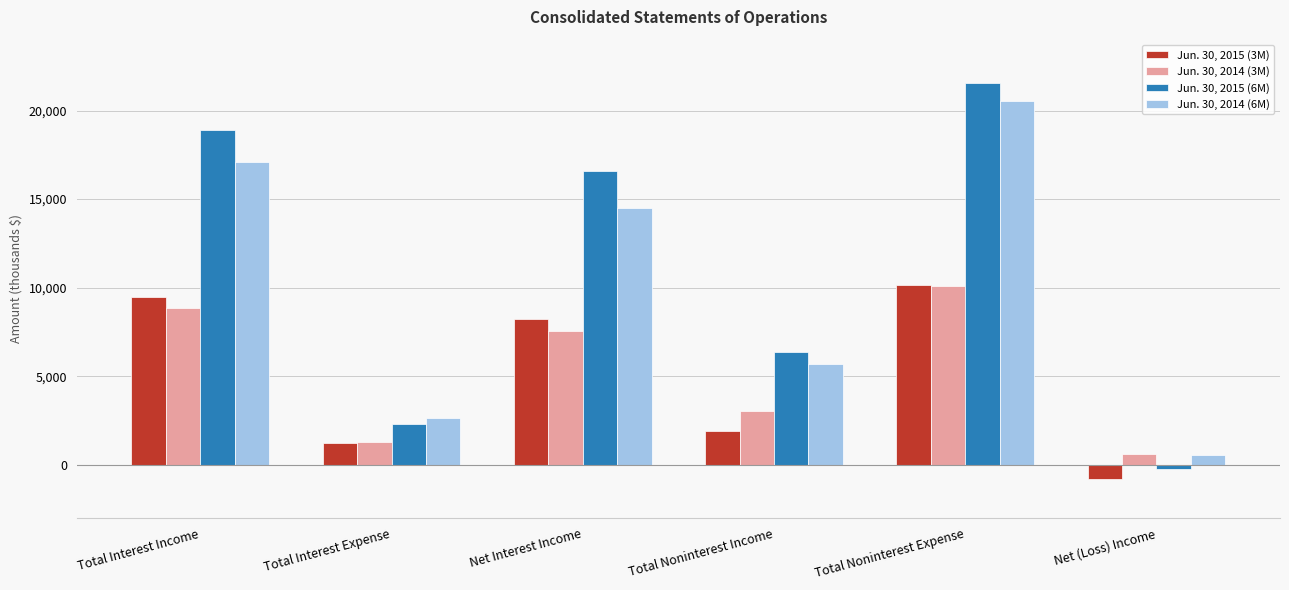

Is the value of Jun. 30, 2015 (6M) at Net (Loss) Income greater than the value of Jun. 30, 2015 (3M) at Total Interest Expense?

No